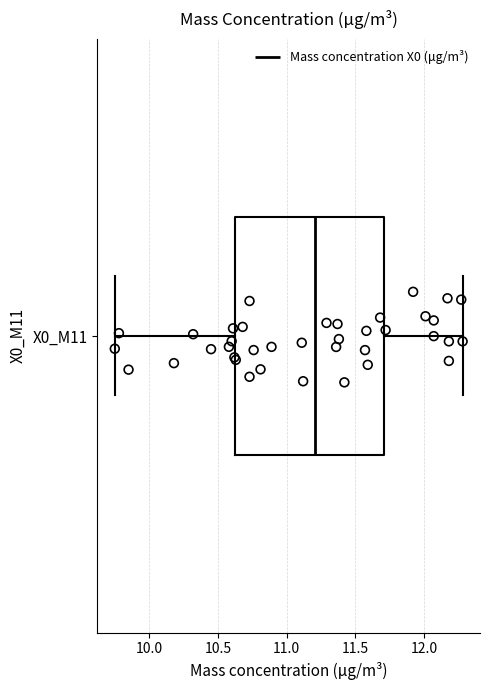

Where is the right edge of the box for X0_M11 on the x-axis? The values are not printed on the chart, so give them approximately, as read against the axis.

11.70